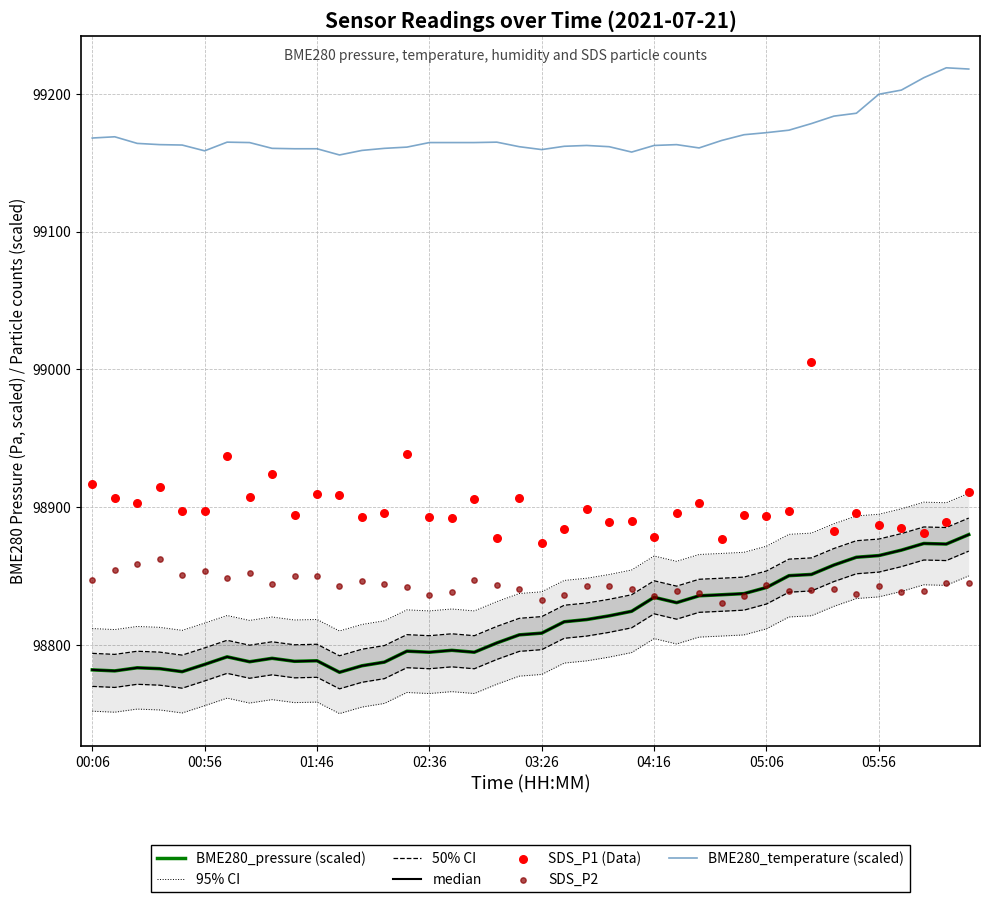

What is the total value across all series at 03:16?

395716.1